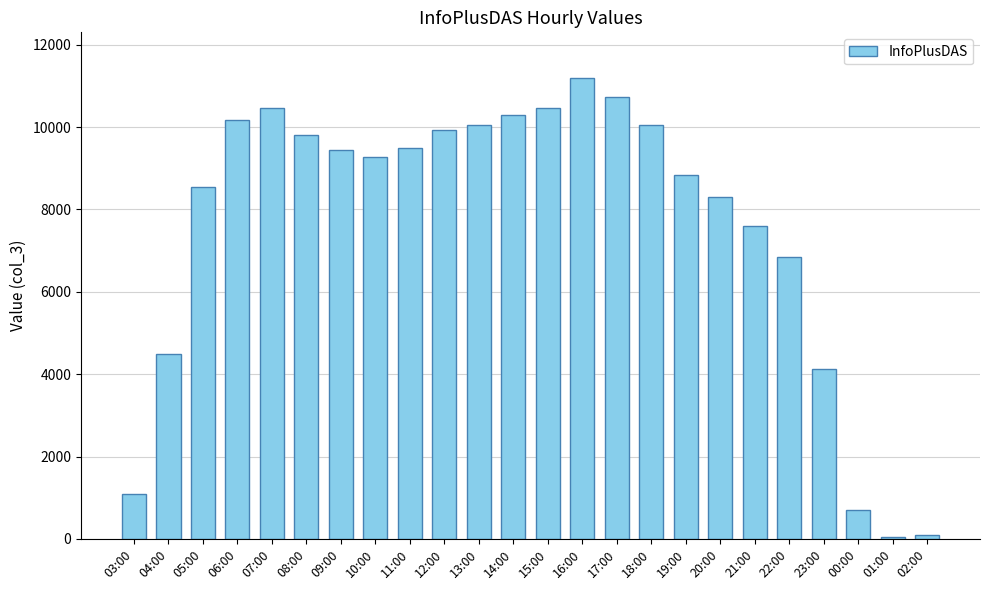

Approximately how many times larger is the value at 01:00 compared to 03:00?

0.1